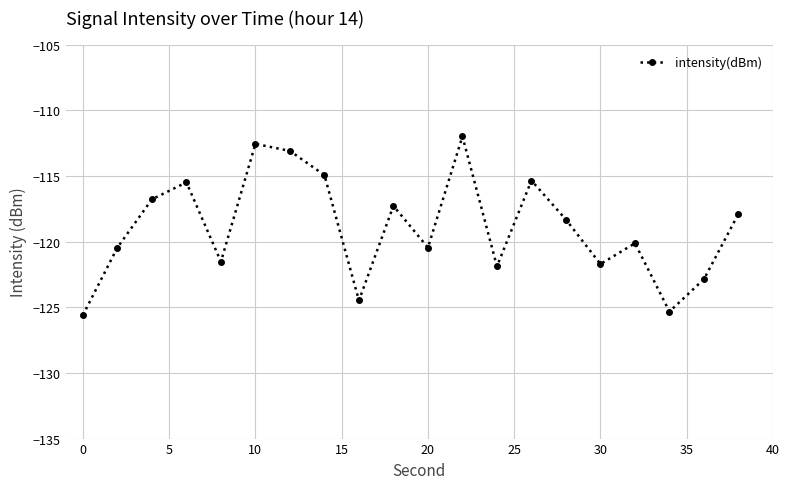

What is the smallest value displayed?

-125.6